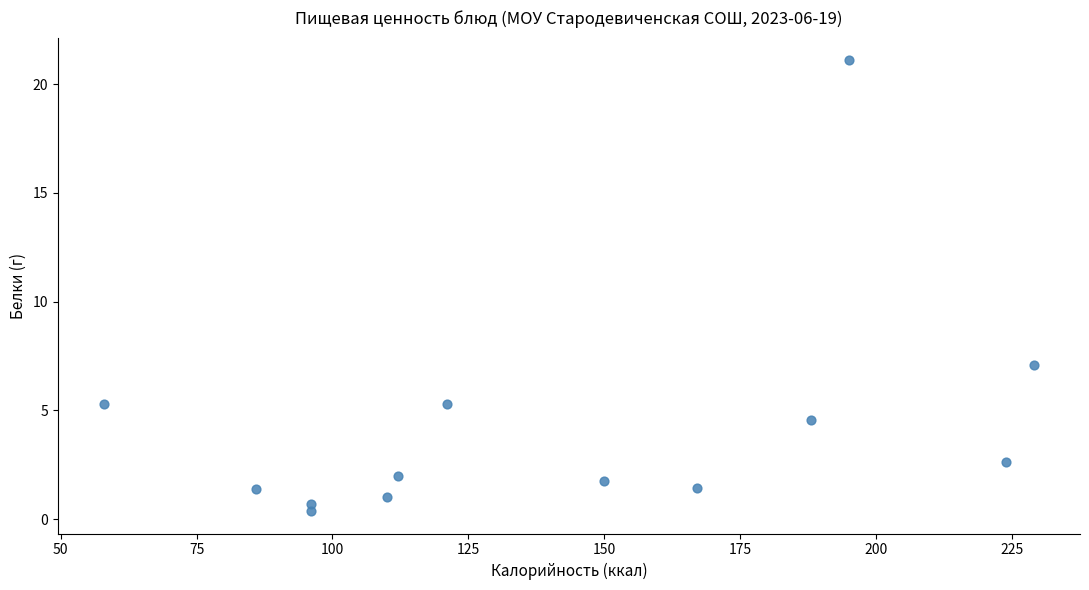

What is the range of X values (max minus min)?

171.0